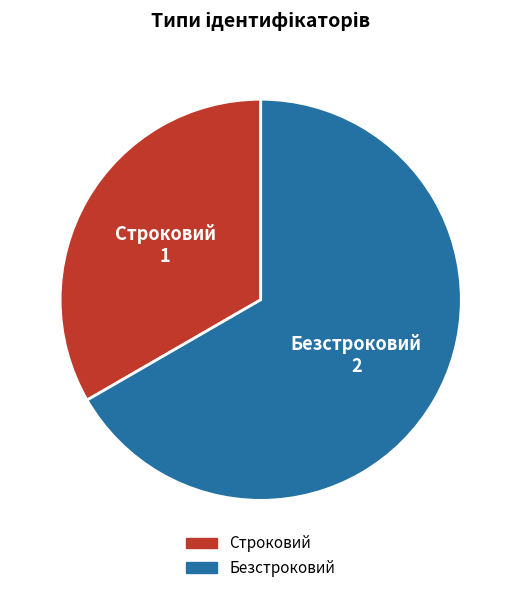

Approximately how many times larger is the value at Безстроковий compared to Строковий?

2.0